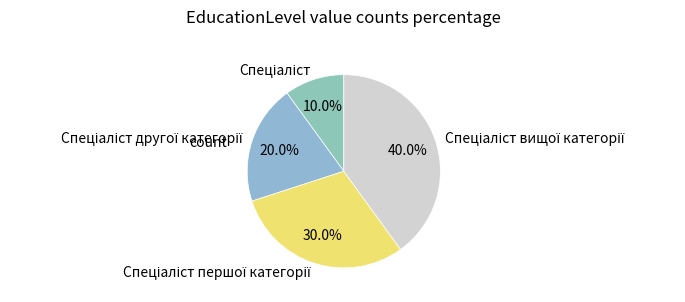

To the nearest percent, what is the difference between the largest and smallest slice percentages?

30%